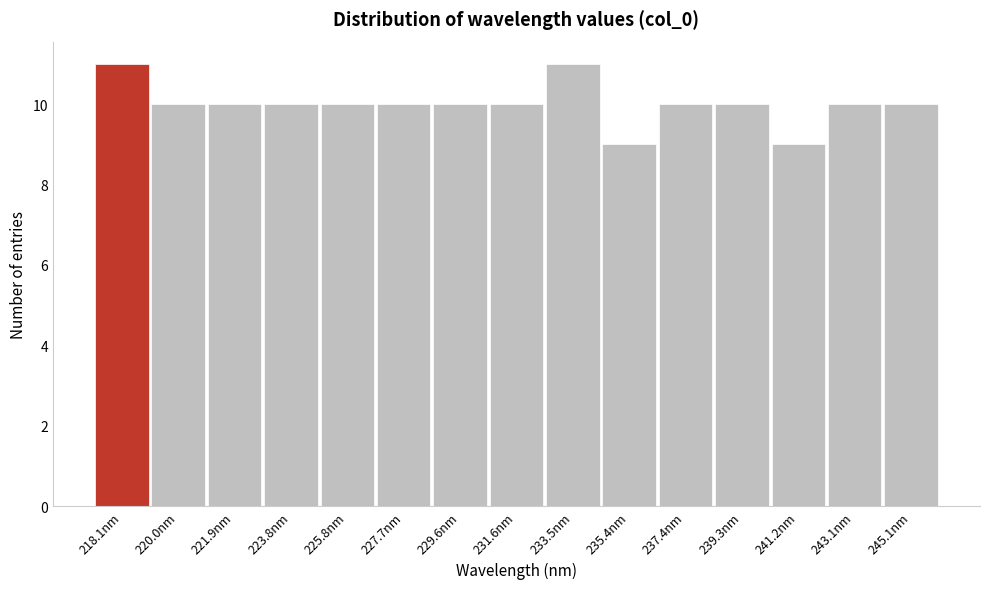

Reading left to right, transcribe all the data shown in this chart.

11	10	10	10	10	10	10	10	11	9	10	10	9	10	10